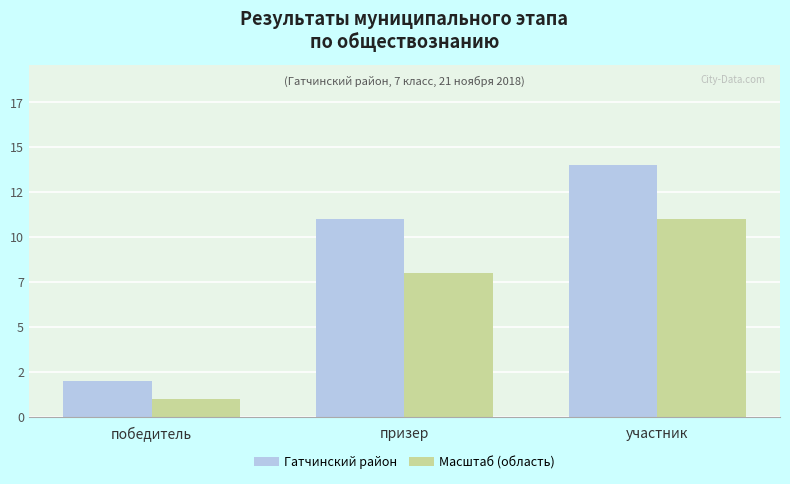

What position from the left is участник?

3